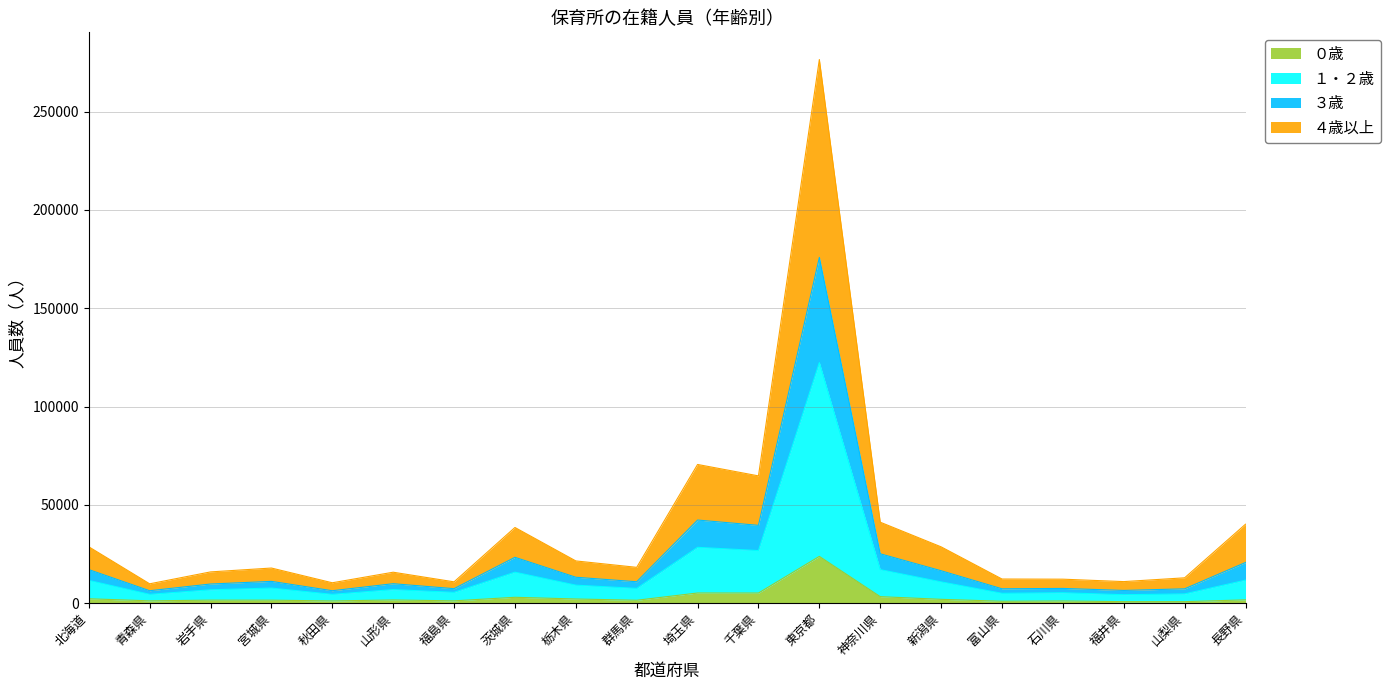

Which category has the highest value in the ０歳 series?

東京都